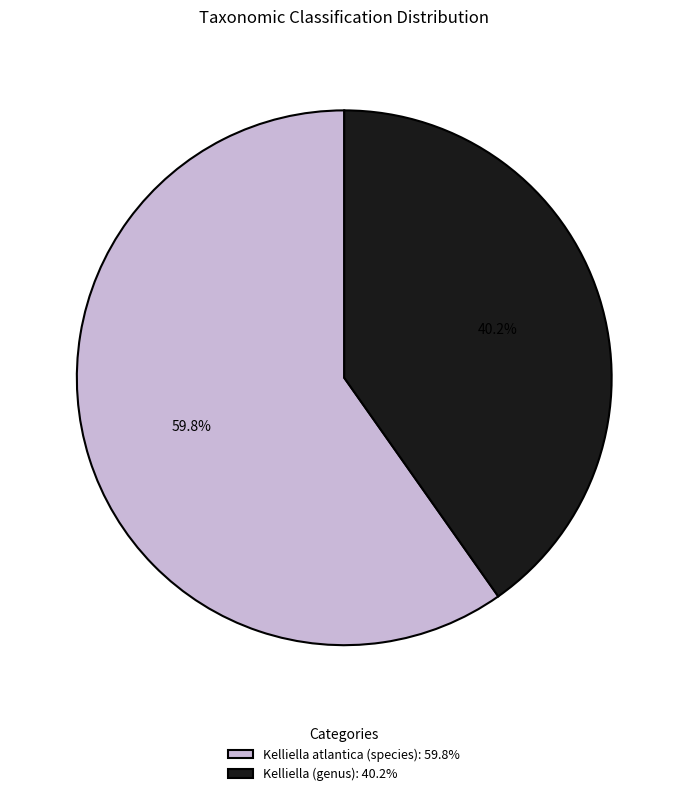

What is the ratio of the value at Kelliella (genus): 40.2% to the value at Kelliella atlantica (species): 59.8%?

0.7